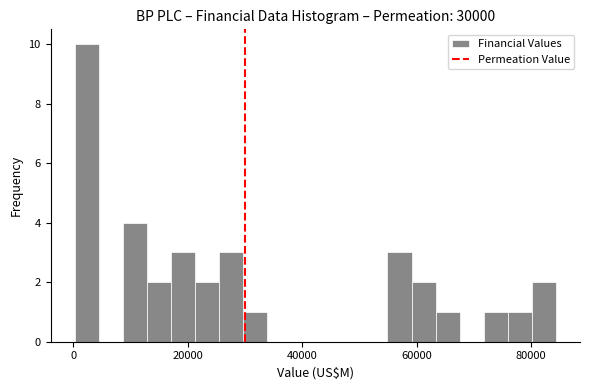

Read against the x-axis, roughly where is the centre of the tallest bar?

2000